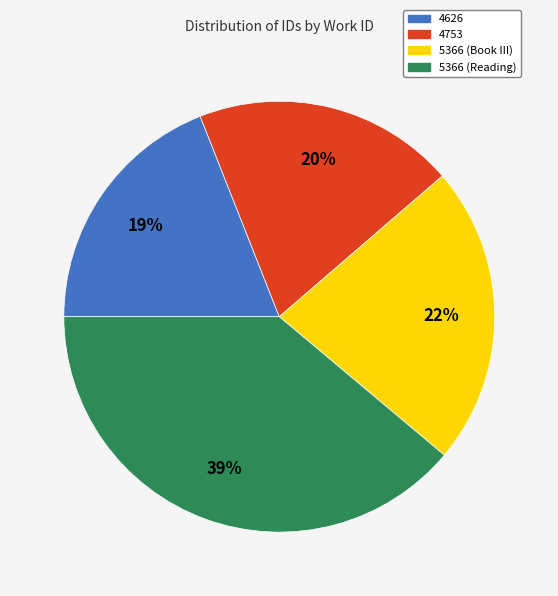

What percentage is the 5366 (Book III) slice, to the nearest percent?

22%